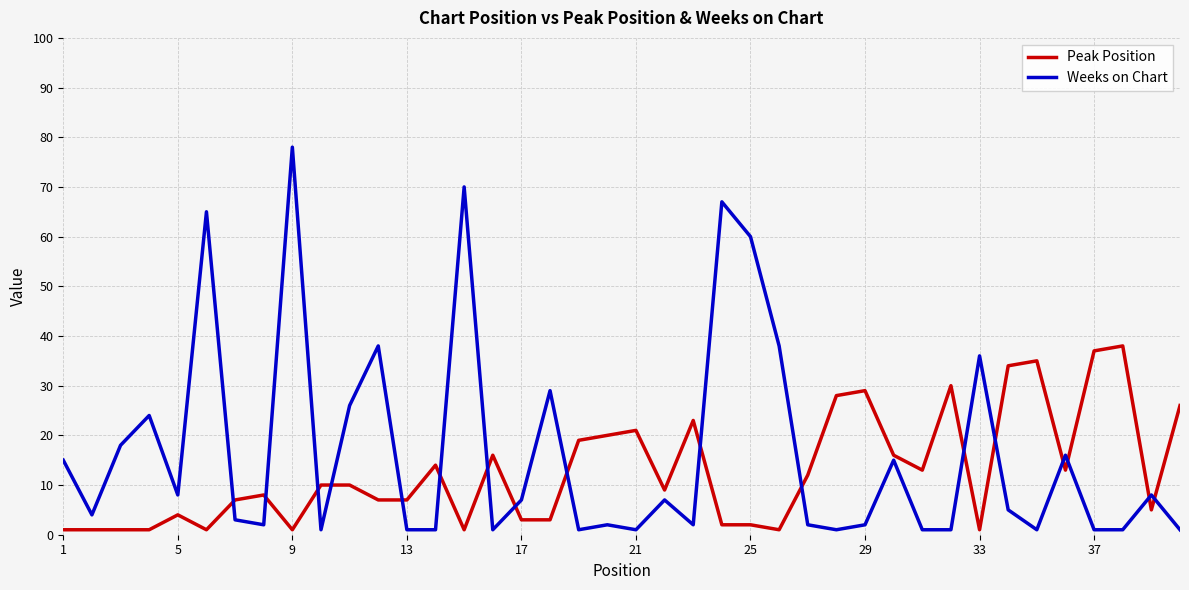

What is the difference between the maximum and minimum values in the Weeks on Chart series?

77